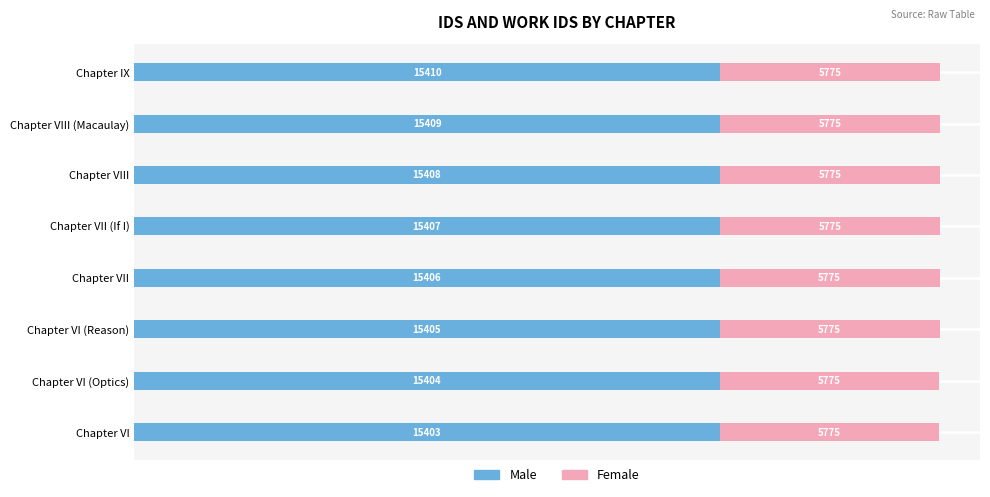

The Male series shows 24467 at Chapter VII (If I). True or false?

False